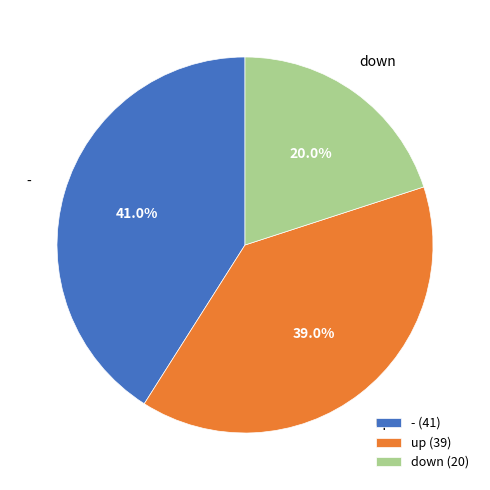

Does - represent more than half of the total?

No